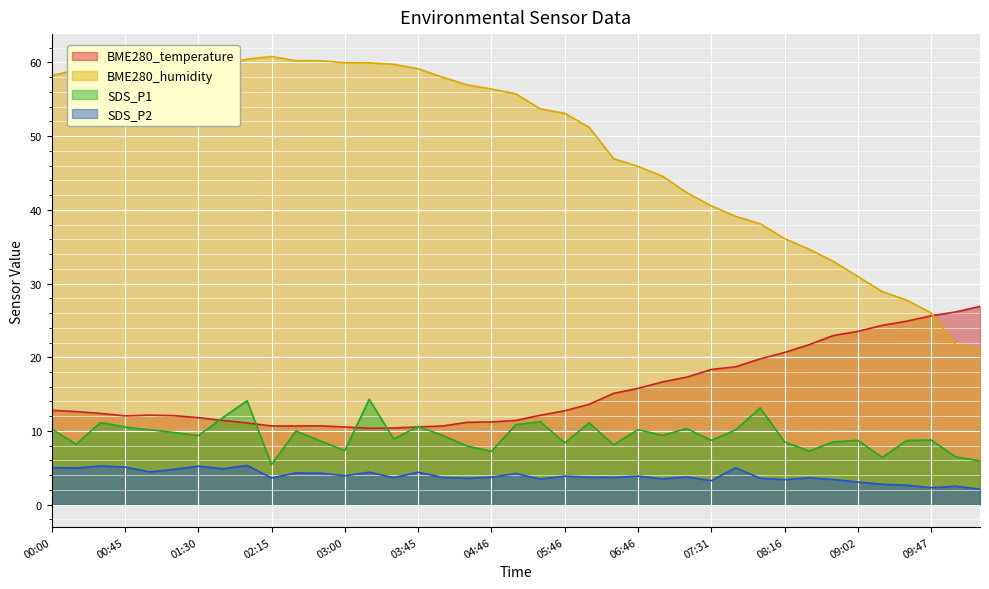

Rank the series by their maximum value, from highest to lowest.

BME280_humidity, BME280_temperature, SDS_P1, SDS_P2